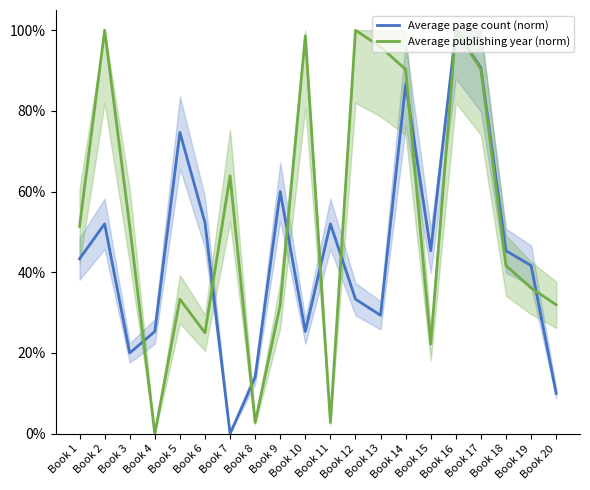

List the series in order of their peak value, lowest first.

Average page count (norm), Average publishing year (norm)